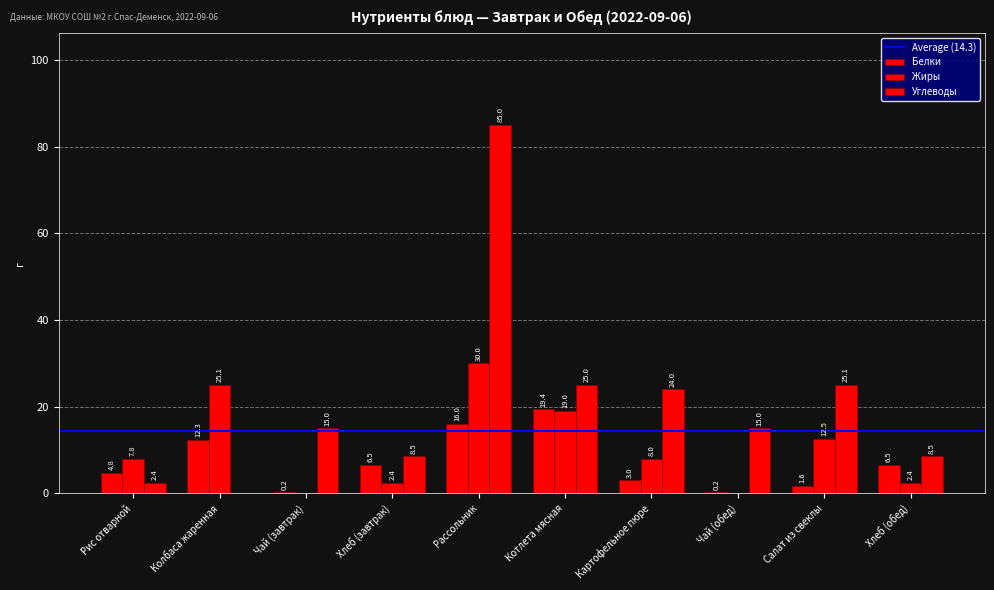

Count the number of data series in this chart.

3